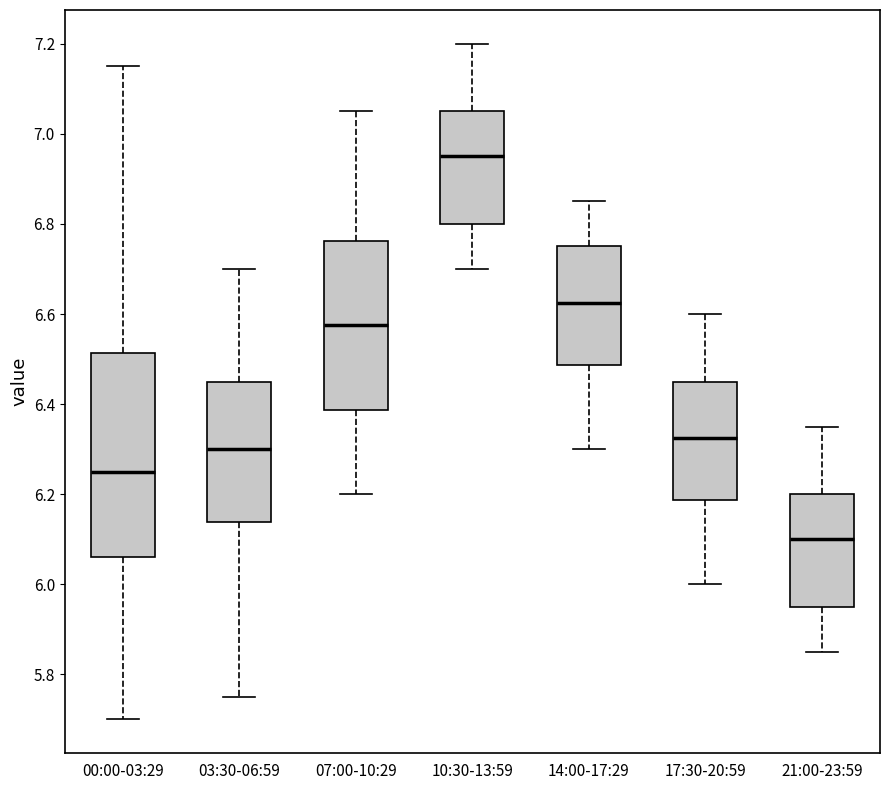

Reading left to right, read every box against the y-axis: the position of its median line, the range the box covers, and the ends of its whiskers. The values are not printed on the chart, so give them approximately, as read against the axis.

00:00-03:29: median 6.26, box 6.06 to 6.52, whiskers 5.70 to 7.16
03:30-06:59: median 6.30, box 6.14 to 6.46, whiskers 5.76 to 6.70
07:00-10:29: median 6.58, box 6.38 to 6.76, whiskers 6.20 to 7.06
10:30-13:59: median 6.96, box 6.80 to 7.06, whiskers 6.70 to 7.20
14:00-17:29: median 6.62, box 6.48 to 6.76, whiskers 6.30 to 6.86
17:30-20:59: median 6.32, box 6.18 to 6.46, whiskers 6.00 to 6.60
21:00-23:59: median 6.10, box 5.96 to 6.20, whiskers 5.86 to 6.36